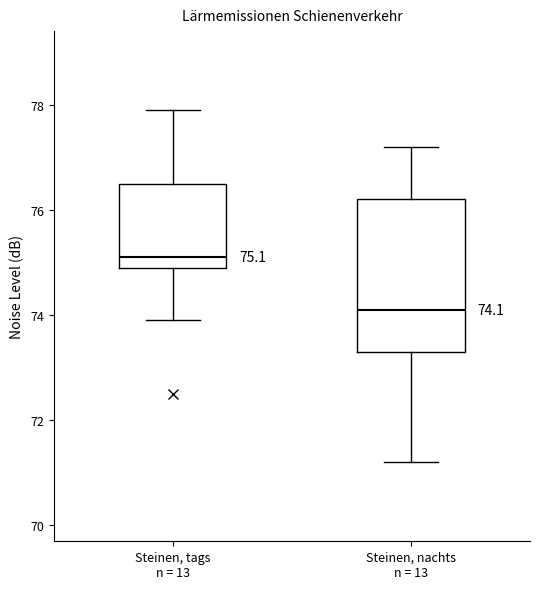

Which box is the tallest, from its lower edge to its upper edge?

Steinen, nachts n = 13